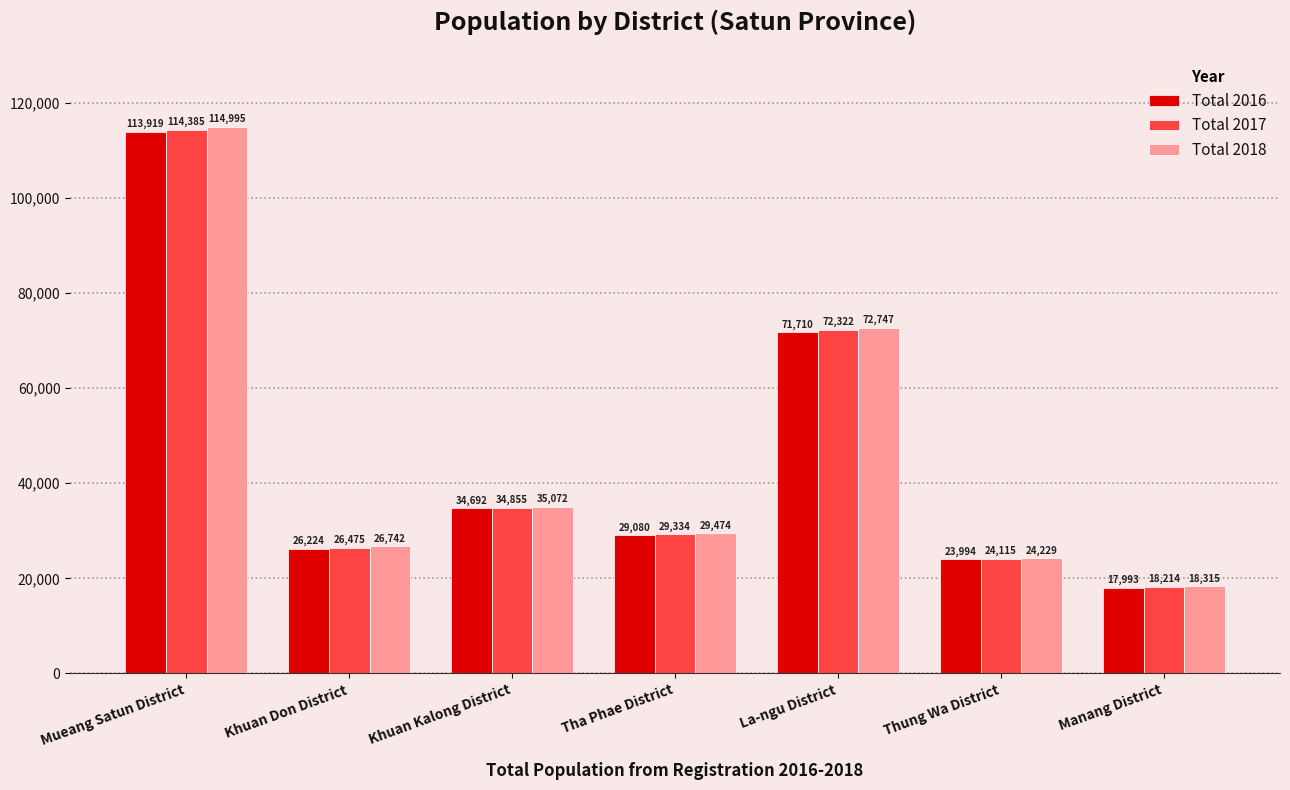

List the series in order of their overall mean, lowest first.

Total 2016, Total 2017, Total 2018